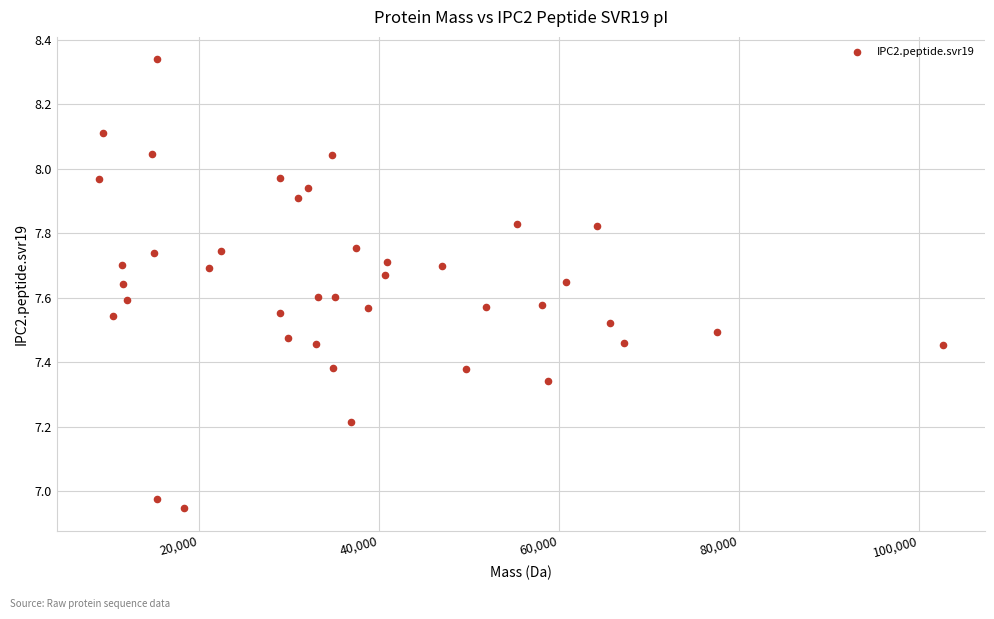

What is the range of X values (max minus min)?

93700.8